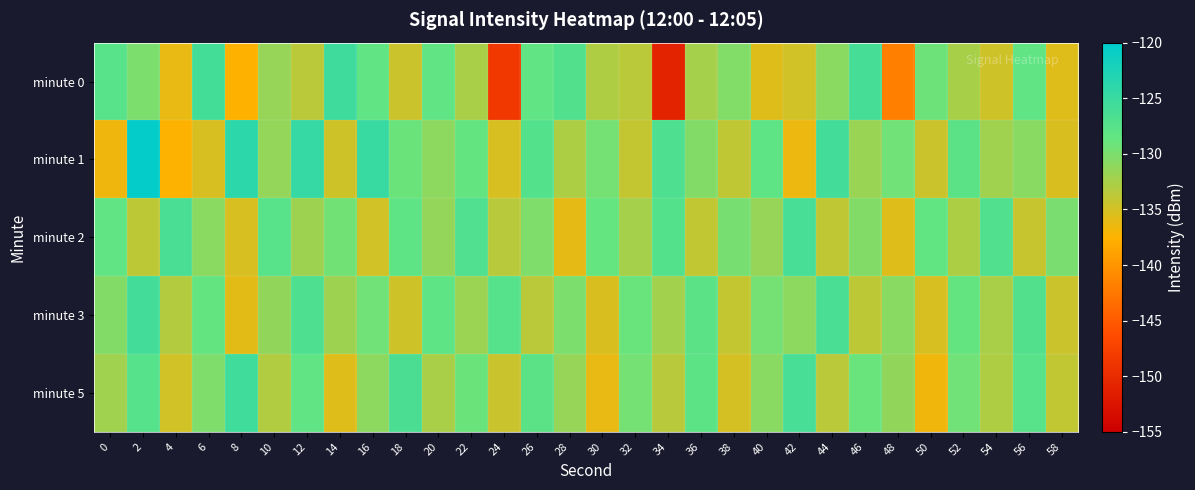

Reading right to left, extract all data points from this chart.

minute 0: 58=-135.7	56=-128.3	54=-134.7	52=-132.5	50=-129.2	48=-141.8	46=-126.1	44=-130.9	42=-134.8	40=-135.6	38=-130.3	36=-132.3	34=-151.0	32=-133.6	30=-133.0	28=-127.2	26=-128.3	24=-148.5	22=-132.6	20=-128.2	18=-134.6	16=-128.3	14=-125.4	12=-133.6	10=-131.6	8=-137.6	6=-126.0	4=-136.2	2=-130.1	0=-127.6
minute 1: 58=-135.4	56=-130.8	54=-132.1	52=-127.9	50=-134.6	48=-129.3	46=-131.7	44=-125.8	42=-136.5	40=-128.2	38=-133.9	36=-130.4	34=-126.7	32=-134.1	30=-129.6	28=-132.8	26=-127.3	24=-135.2	22=-128.5	20=-131.0	18=-129.1	16=-124.8	14=-134.7	12=-124.7	10=-131.4	8=-123.8	6=-135.2	4=-137.5	2=-120.4	0=-136.7
minute 2: 58=-129.9	56=-134.3	54=-127.1	52=-132.8	50=-128.4	48=-135.7	46=-130.5	44=-133.9	42=-126.2	40=-131.6	38=-129.8	36=-134.0	34=-127.3	32=-132.4	30=-128.7	28=-136.1	26=-130.2	24=-133.5	22=-126.9	20=-131.4	18=-128.1	16=-134.8	14=-129.5	12=-132.0	10=-127.6	8=-135.2	6=-130.9	4=-126.4	2=-133.7	0=-128.3
minute 3: 58=-134.5	56=-127.2	54=-132.6	52=-128.5	50=-135.2	48=-130.7	46=-133.8	44=-126.4	42=-131.0	40=-129.6	38=-134.1	36=-127.8	34=-132.3	32=-128.9	30=-135.4	28=-130.1	26=-133.6	24=-127.5	22=-131.8	20=-128.2	18=-134.7	16=-129.4	14=-132.0	12=-126.7	10=-131.3	8=-135.9	6=-128.6	4=-133.2	2=-125.8	0=-130.5
minute 5: 58=-134.0	56=-127.6	54=-132.9	52=-129.4	50=-136.7	48=-131.3	46=-128.9	44=-133.6	42=-126.2	40=-130.8	38=-135.1	36=-128.0	34=-133.4	32=-129.7	30=-136.2	28=-131.5	26=-127.8	24=-134.4	22=-129.1	20=-132.7	18=-126.5	16=-131.0	14=-135.6	12=-128.3	10=-133.0	8=-125.6	6=-130.2	4=-134.8	2=-127.4	0=-132.1